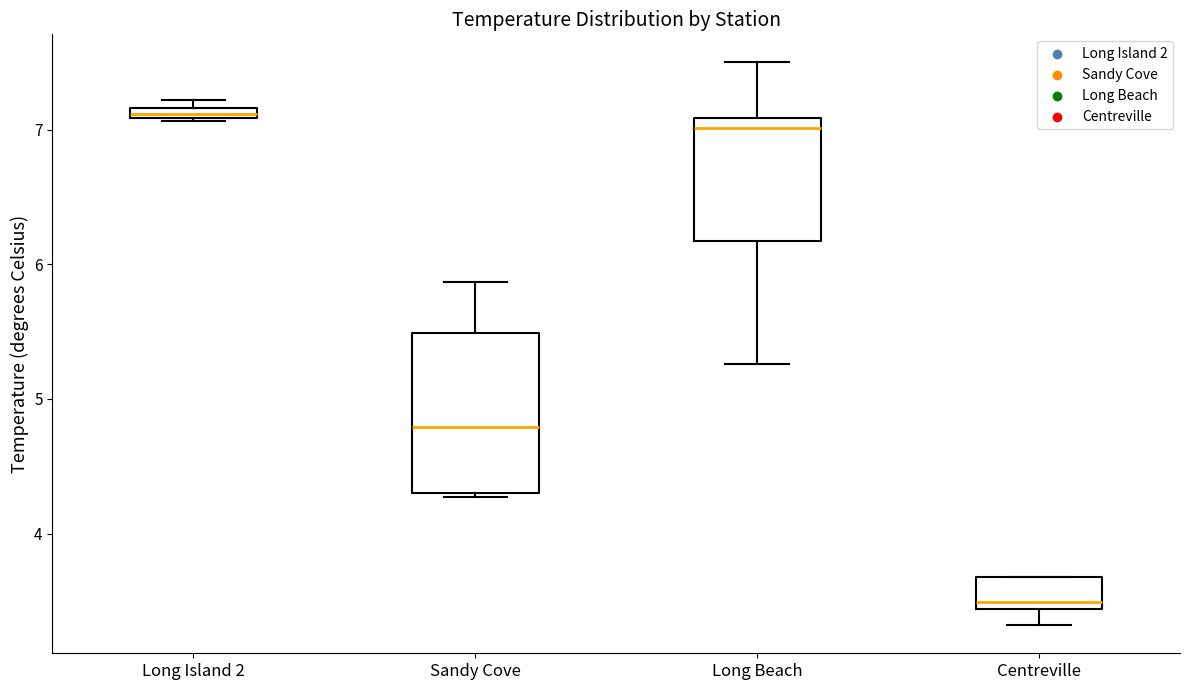

Comparing the boxes themselves (not the whiskers), which one is the tallest?

Sandy Cove